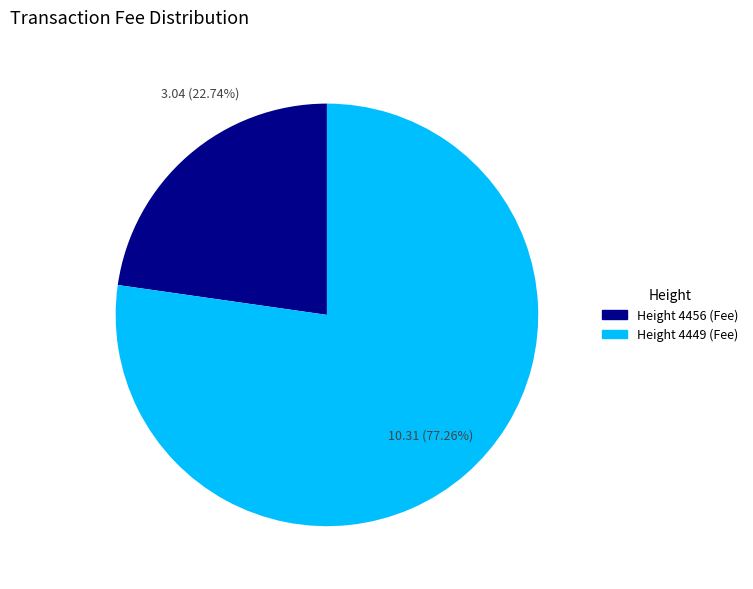

Does any single category account for the majority?

Yes